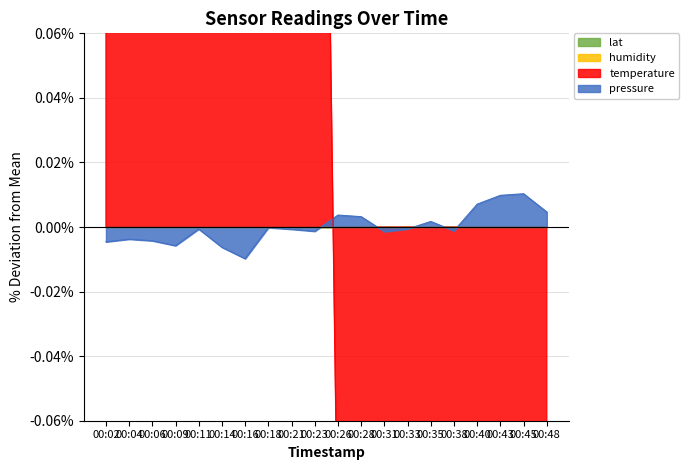

How many lines are shown in the chart?

2